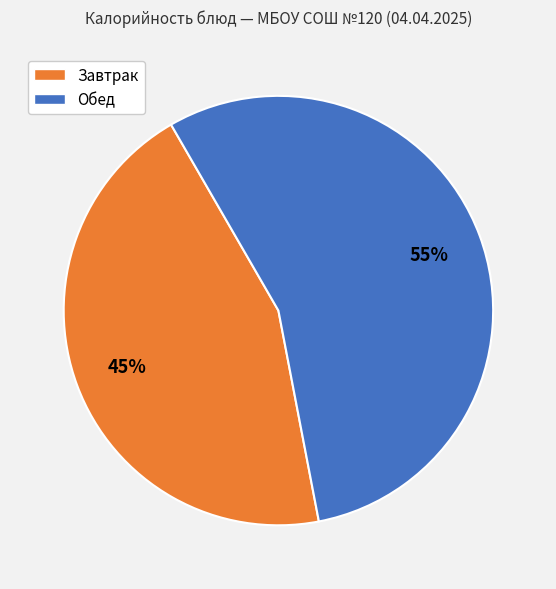

Does any single category account for the majority?

Yes